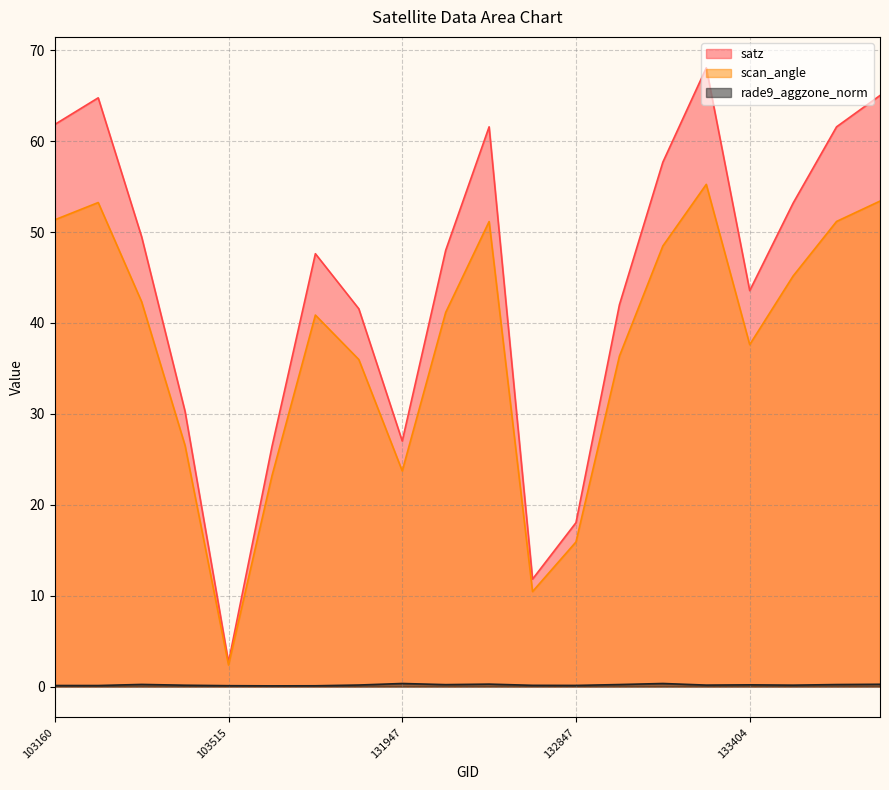

Which category has the lowest value in the satz series?

103515